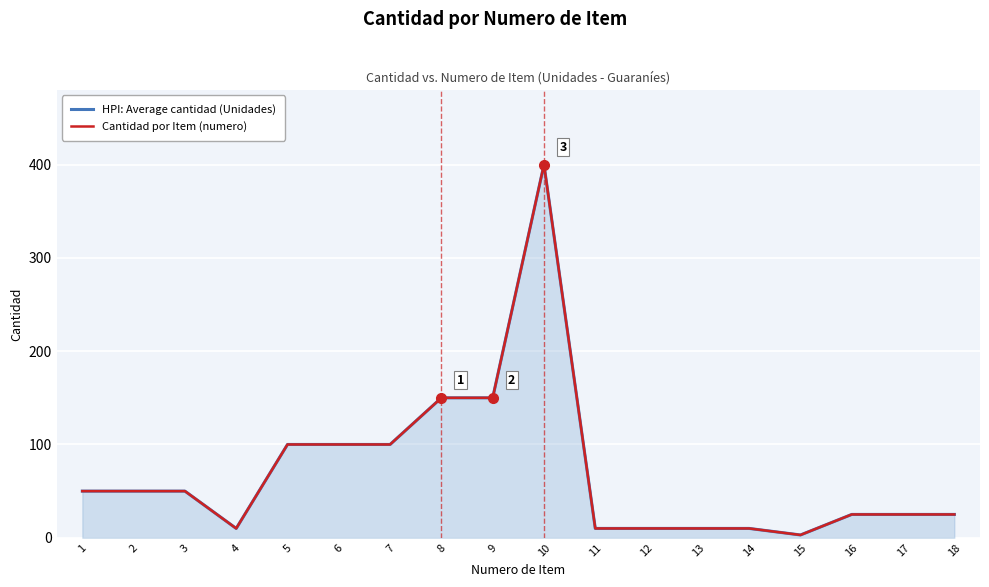

How many lines are shown in the chart?

2